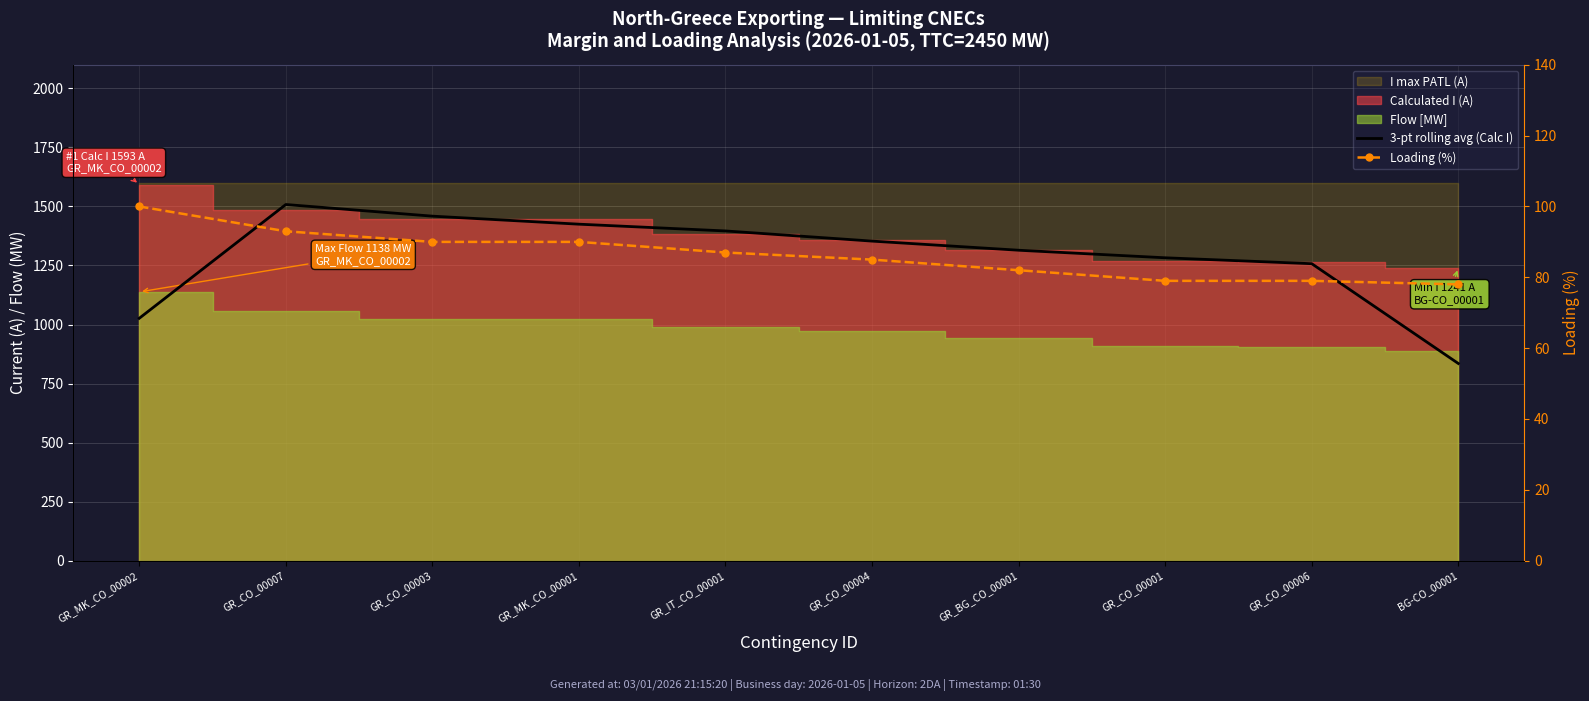

What is the sum of the 3-pt rolling avg (Calc I) values at GR_IT_CO_00001 and GR_CO_00001?

2679.0